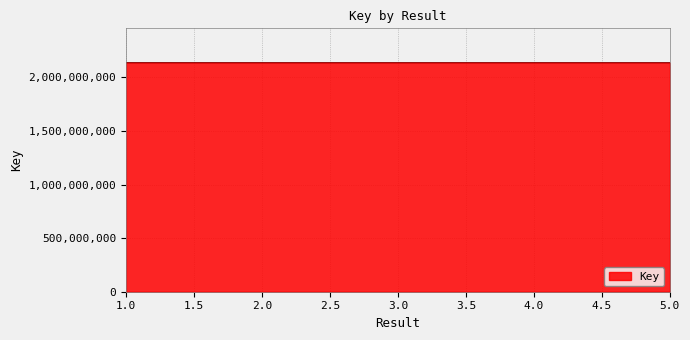

Where does the data first go above 2137658043?

1.0